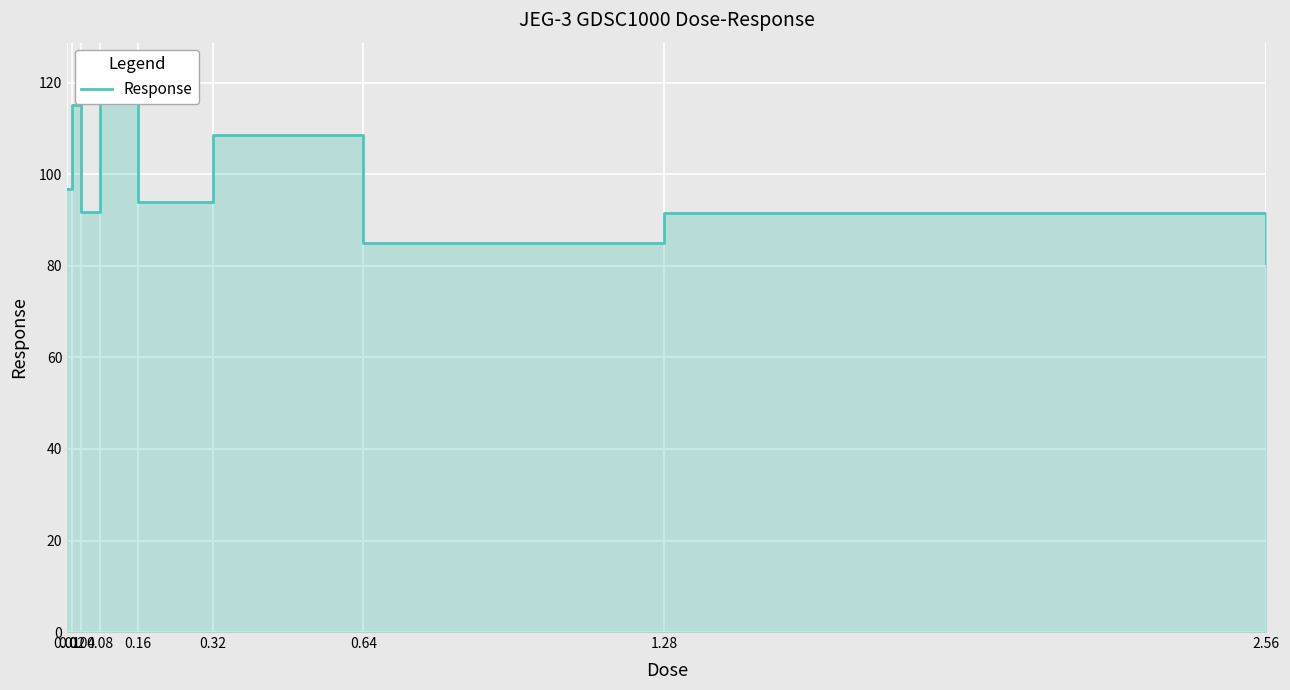

Where is the first local maximum?

0.02